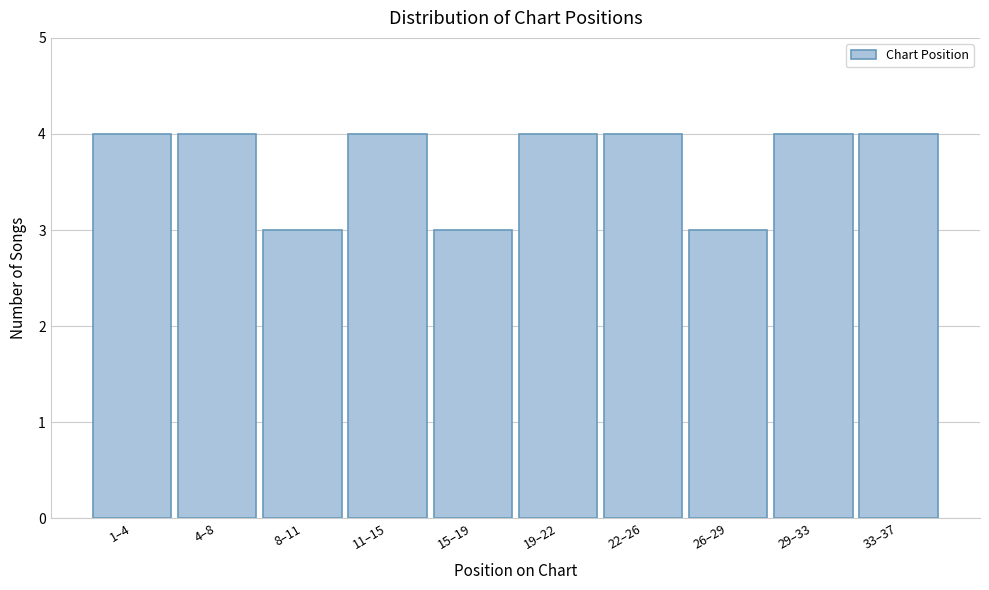

Reading right to left, extract all data points from this chart.

4	4	3	4	4	3	4	3	4	4